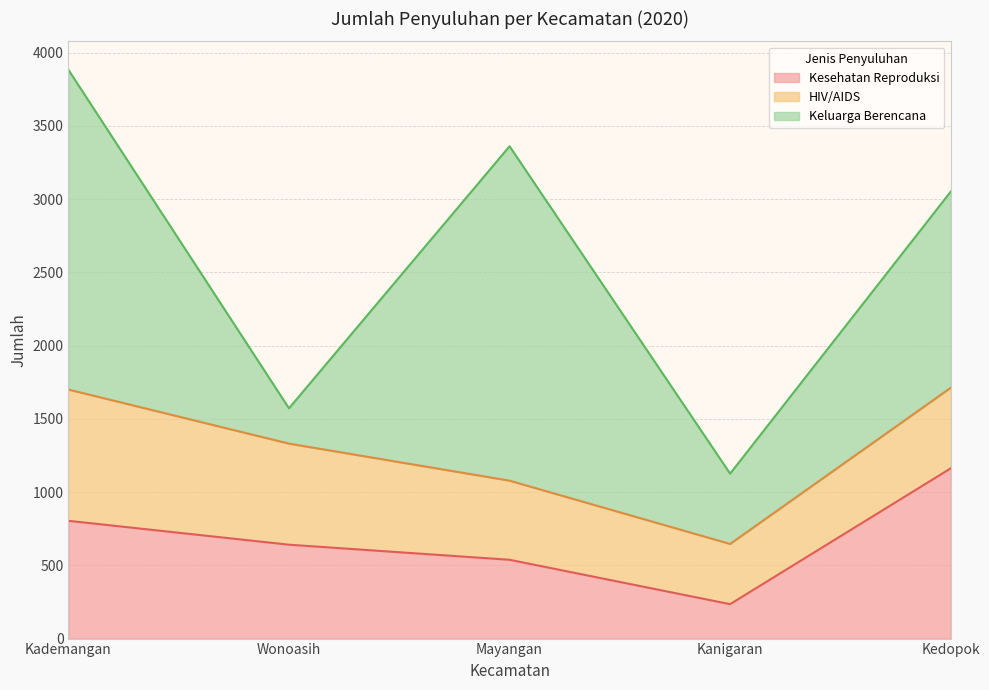

Between Wonoasih and Mayangan, which series saw the biggest shift?

Keluarga Berencana